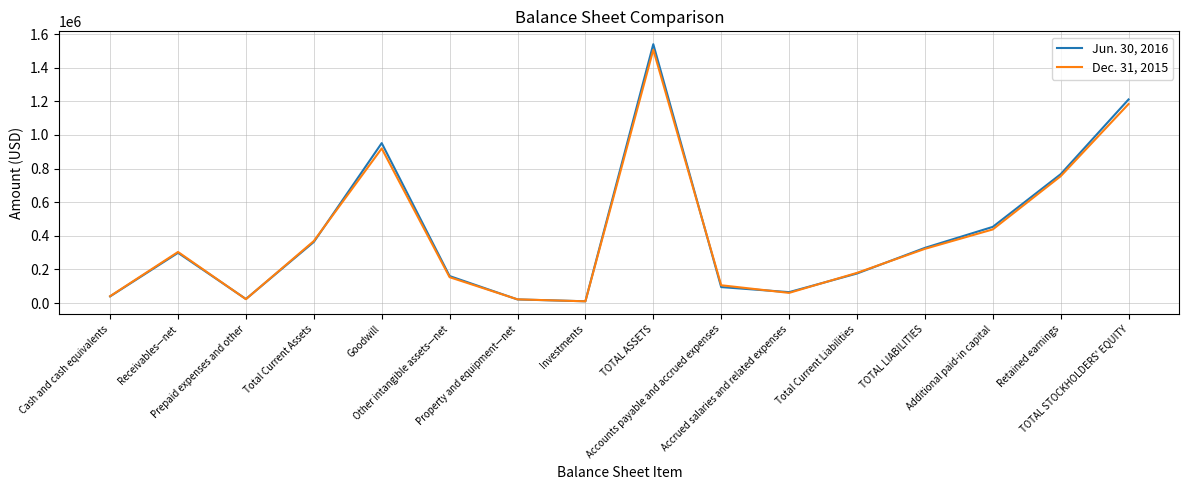

What is the difference between the highest and lowest values at Goodwill?

31762